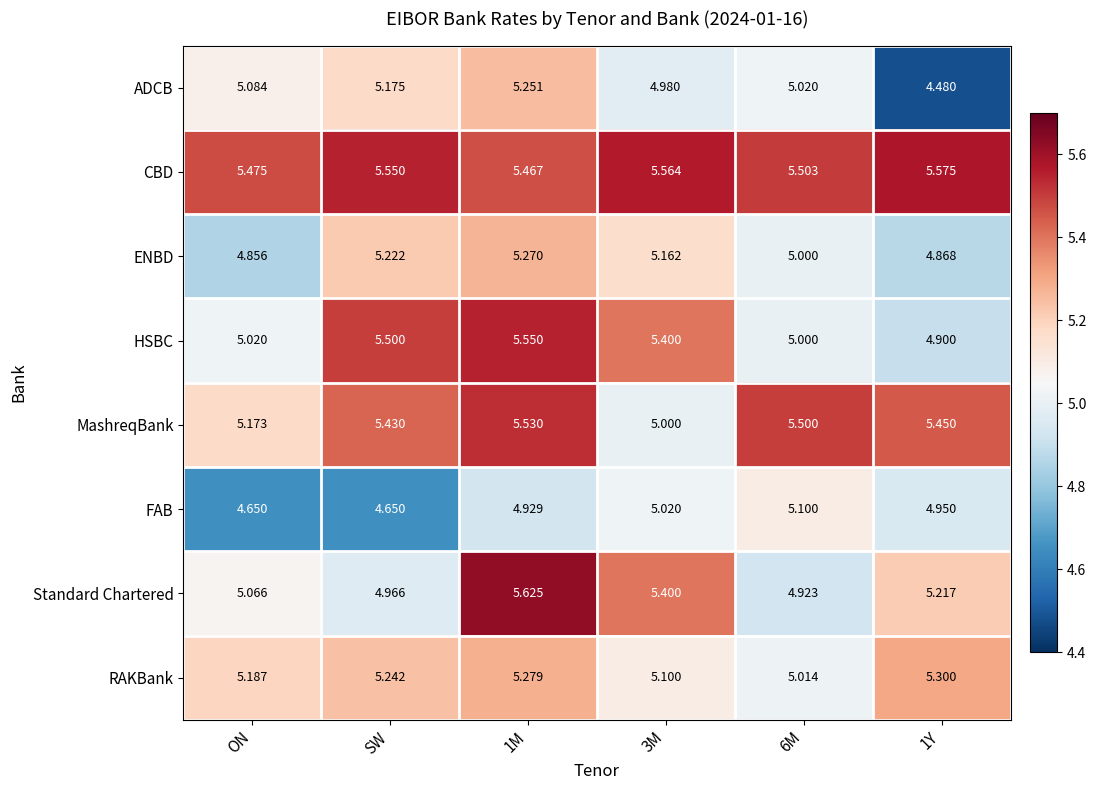

Is the value of RAKBank at SW greater than the value of MashreqBank at SW?

No